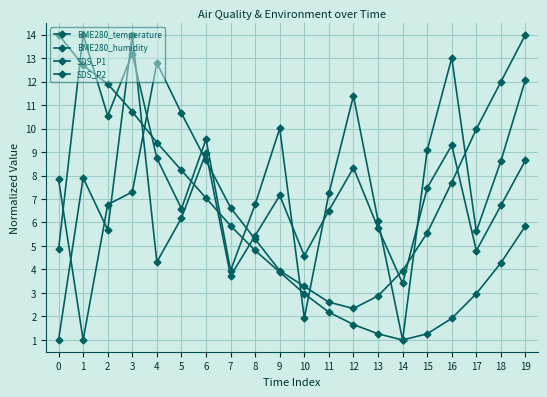

How many values in the SDS_P2 series are below 8?

9